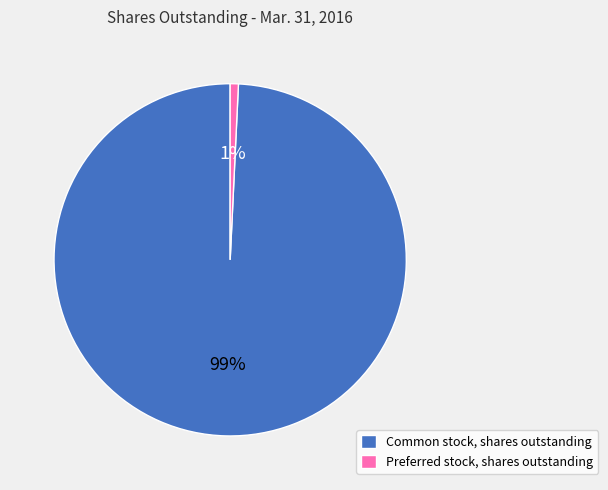

Do Common stock, shares outstanding and Preferred stock, shares outstanding together represent more than half of the pie?

Yes